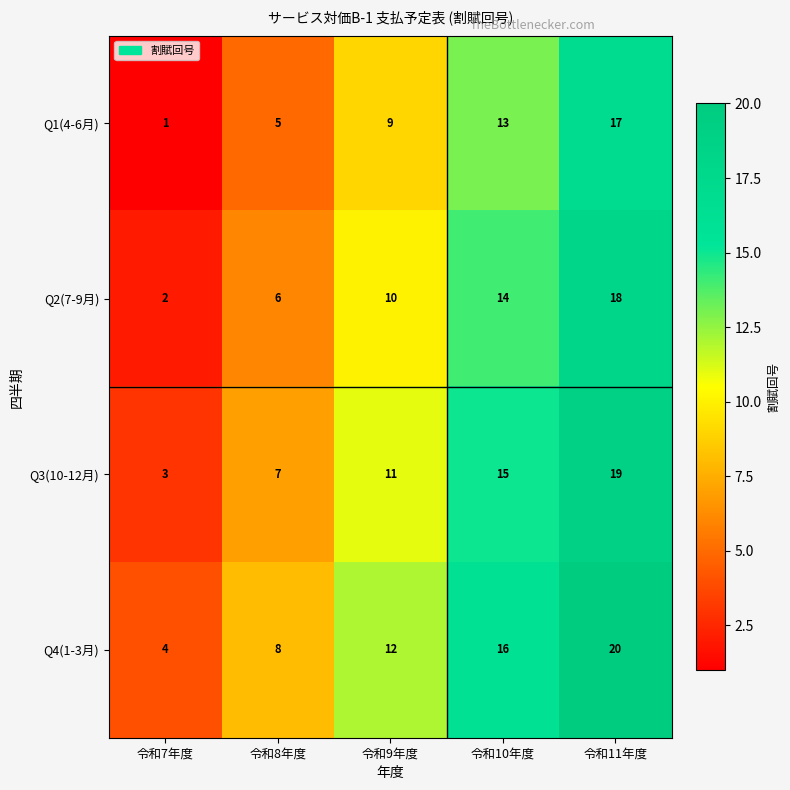

True or false: Q3(10-12月) has a value of 4 at 令和10年度.

False